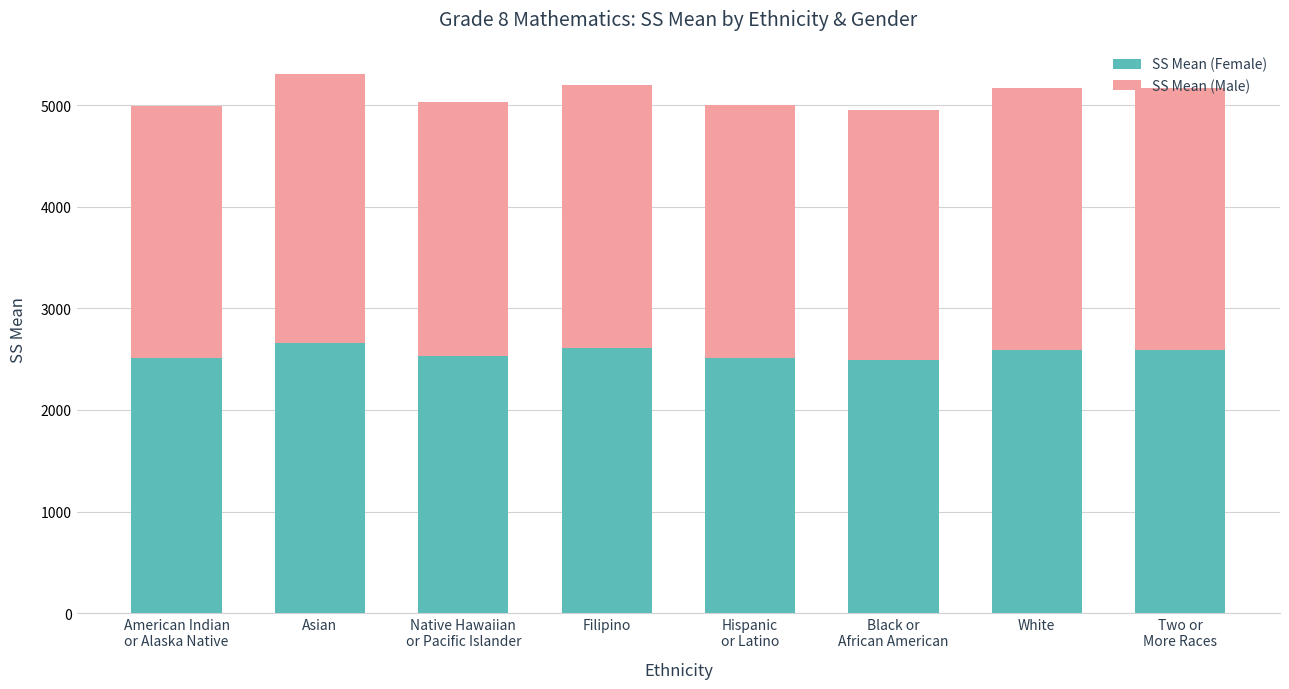

The SS Mean (Female) series shows 2589 at White. True or false?

True